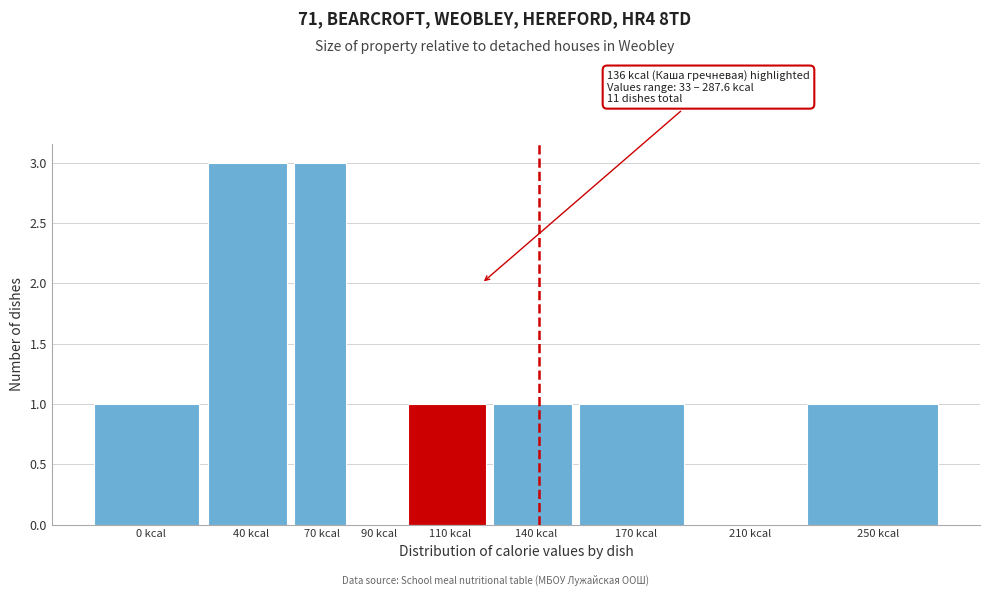

Reading left to right, list all the values displayed in this chart.

0 kcal=1	40 kcal=3	70 kcal=3	90 kcal=0	110 kcal=1	140 kcal=1	170 kcal=1	210 kcal=0	250 kcal=1